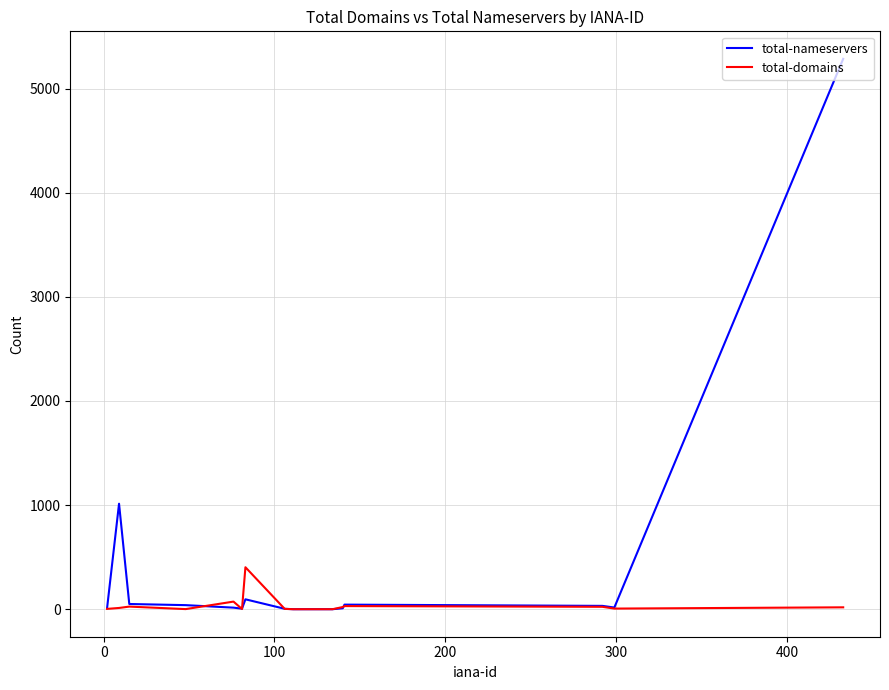

List the series in order of their peak value, lowest first.

total-domains, total-nameservers